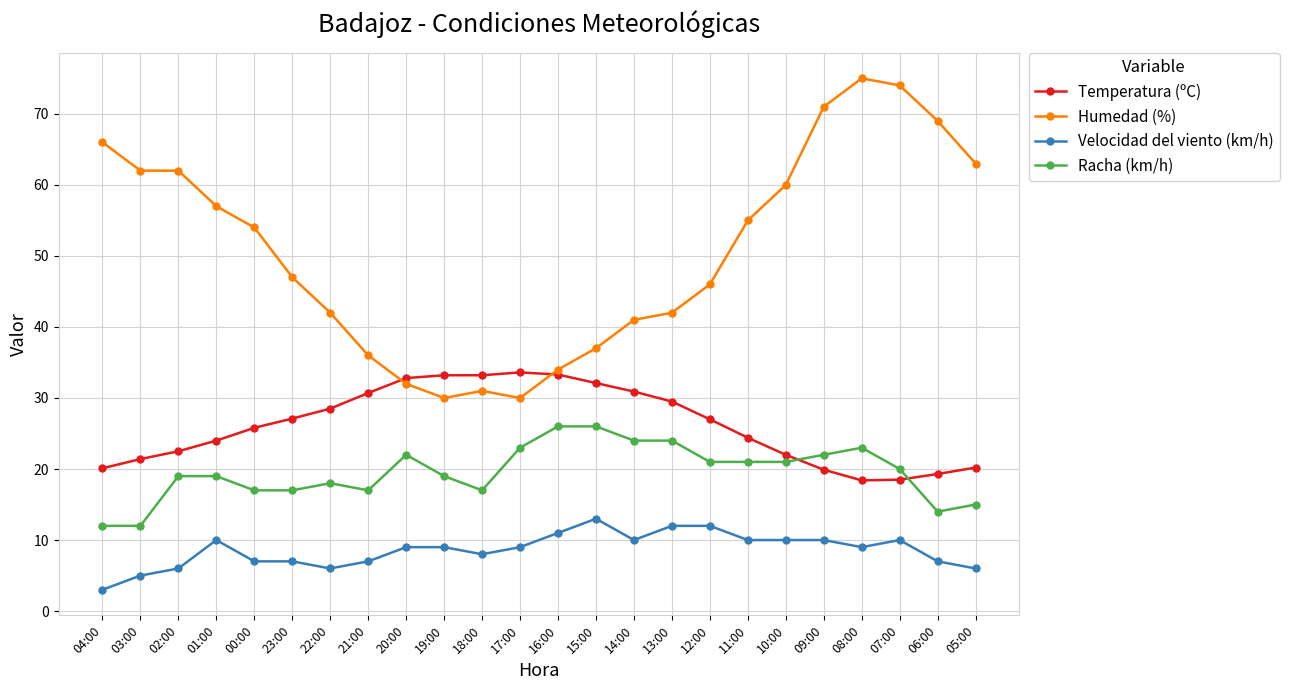

Read the Velocidad del viento (km/h) value at 02:00.

6.0